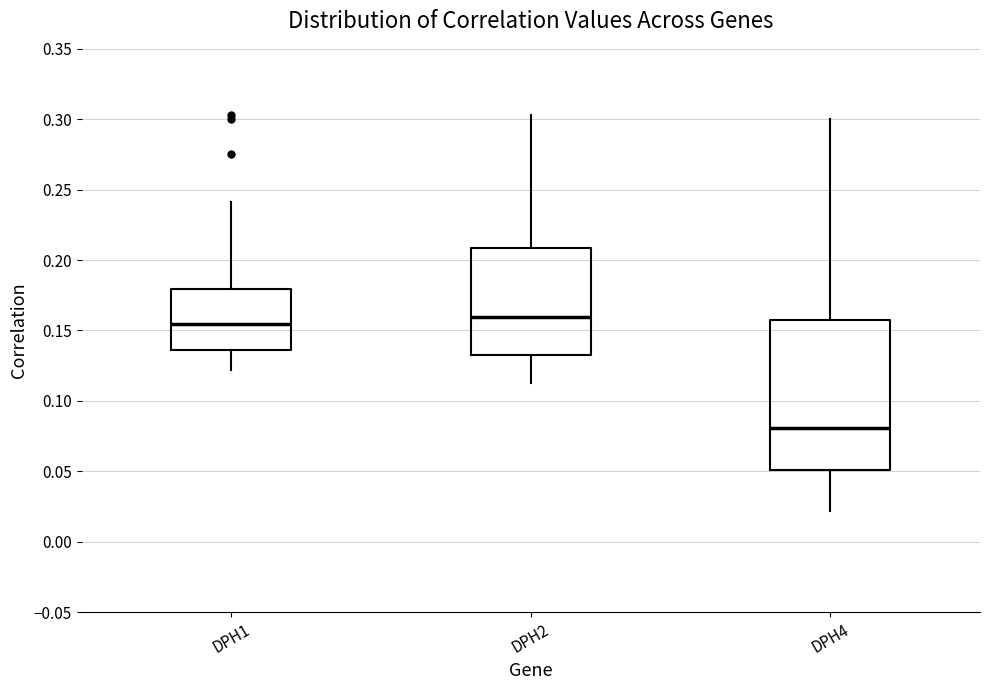

Where does the upper whisker of the box for DPH1 end on the y-axis? The values are not printed on the chart, so give them approximately, as read against the axis.

0.240